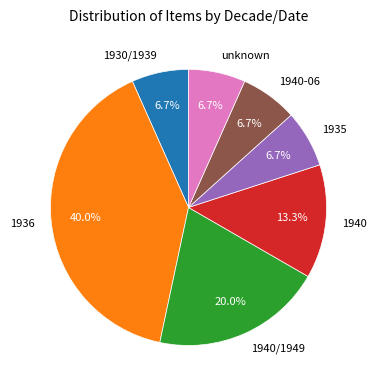

How many slices are in this pie chart?

7